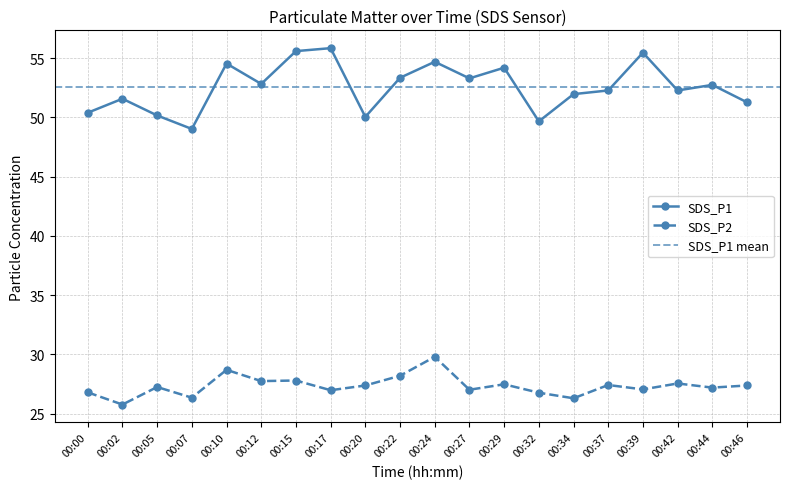

What value does the SDS_P1 series have at 00:27?

53.3